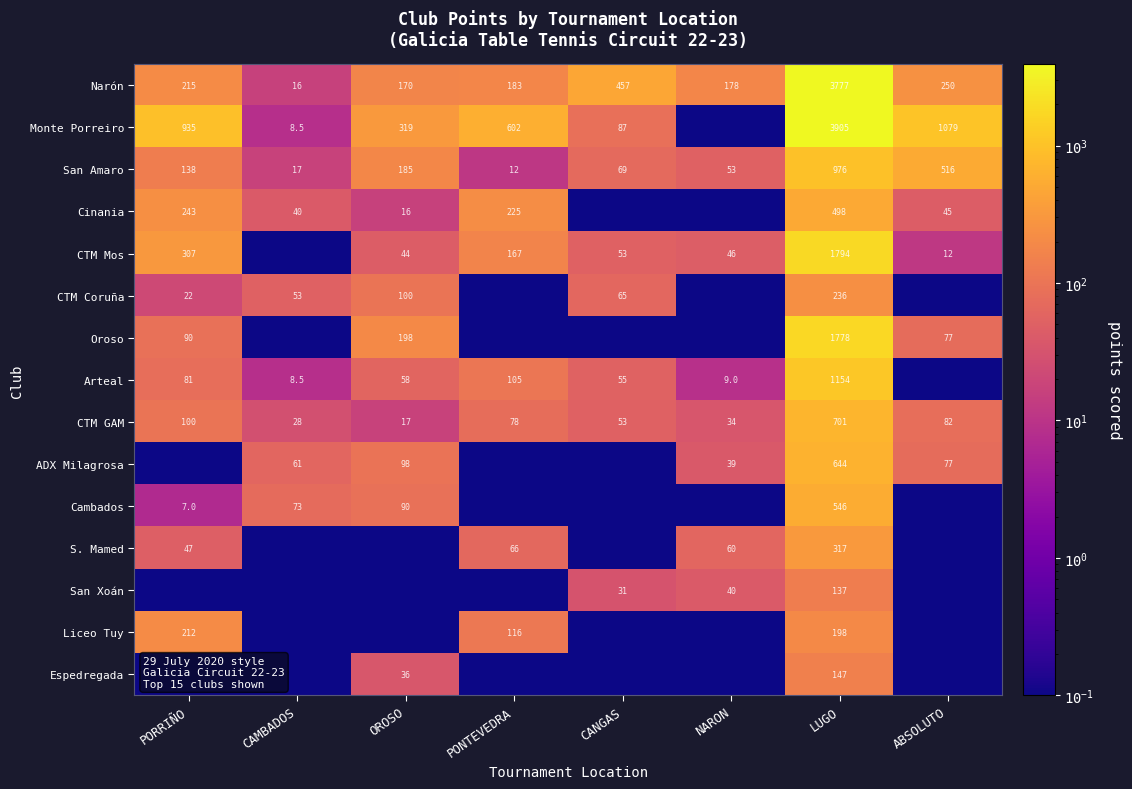

How many distinct data groups are displayed?

15